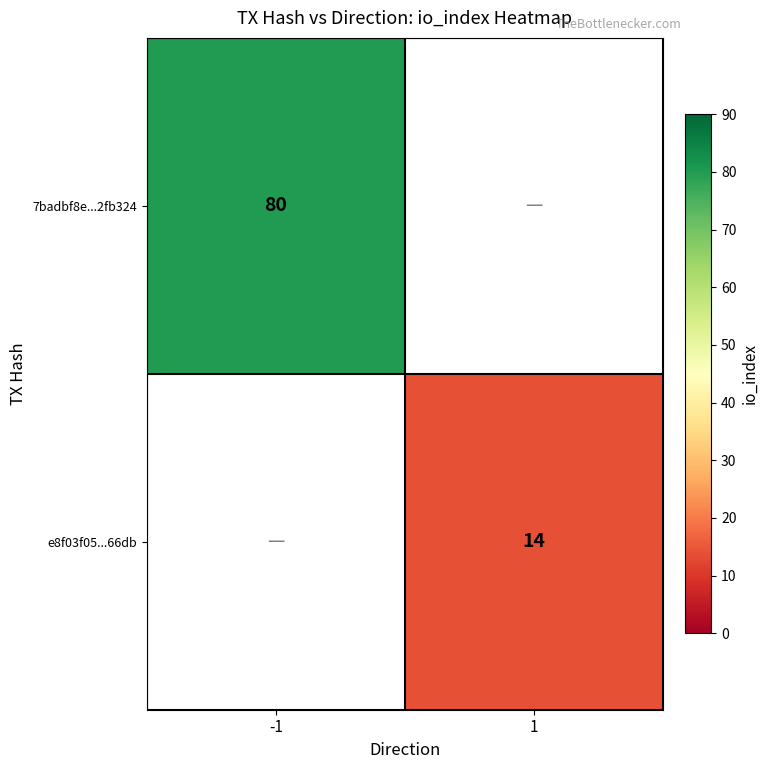

Which has a higher value, 1 or -1?

-1